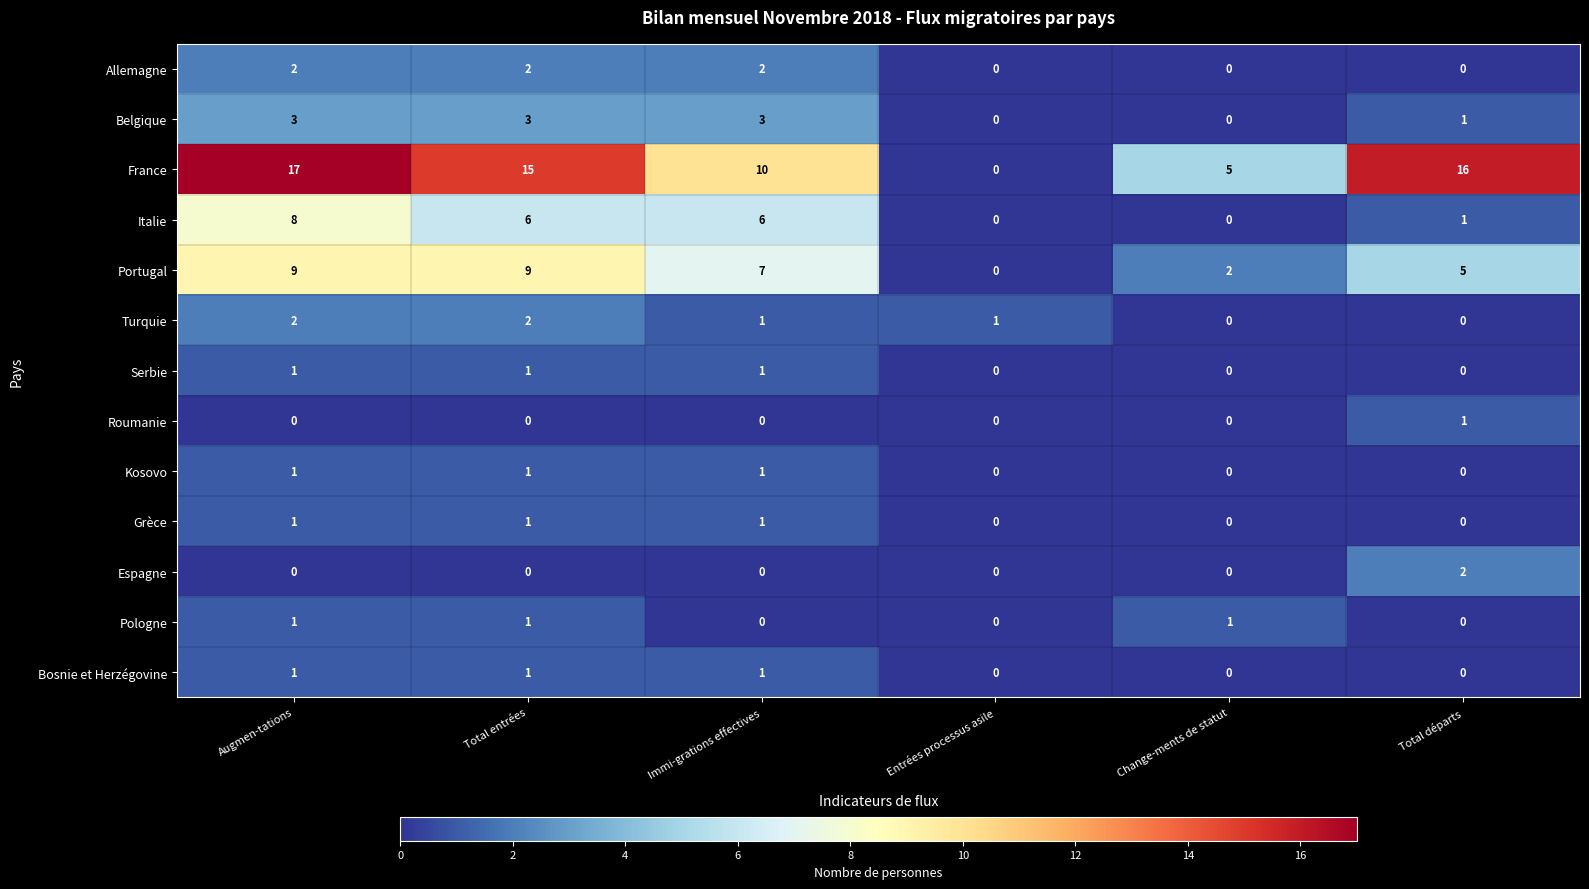

Which series changed the most between Total entrées and Immi-grations effectives?

France